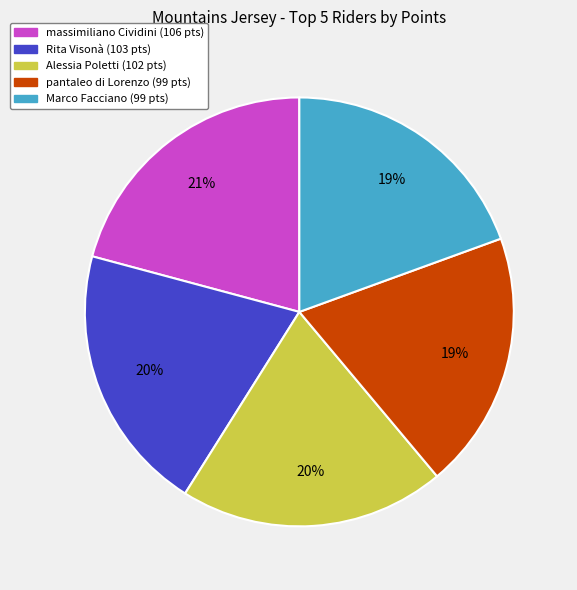

To the nearest percent, what is the combined percentage of Alessia Poletti (102 pts) and Rita Visonà (103 pts)?

40%